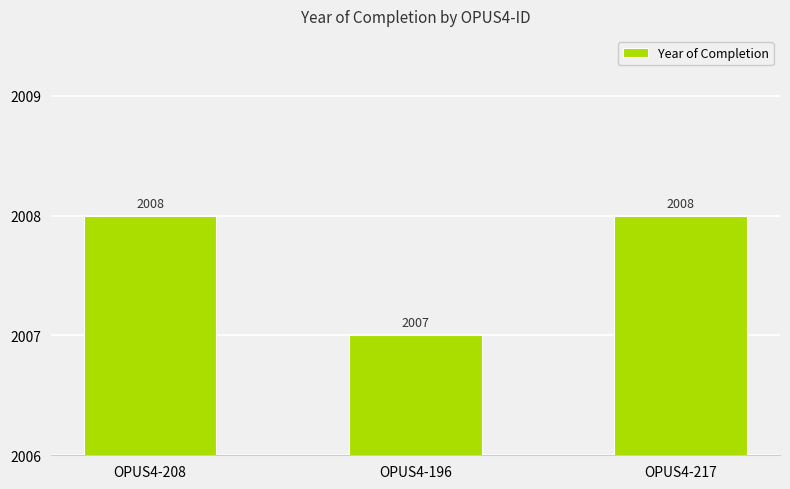

At which label is the value closest to 2007?

OPUS4-196